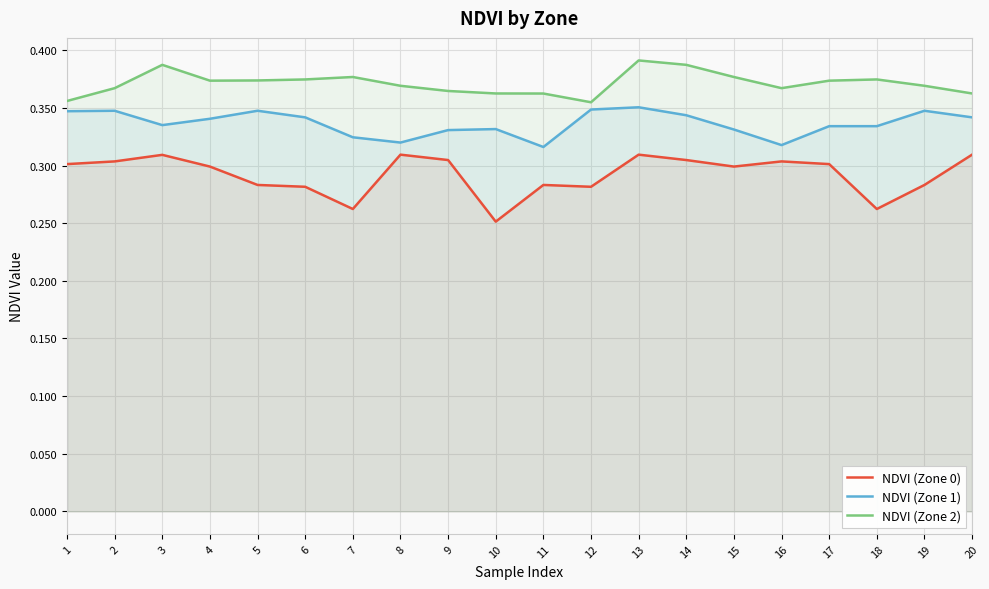

The NDVI (Zone 1) series shows 0.6 at 19. True or false?

False